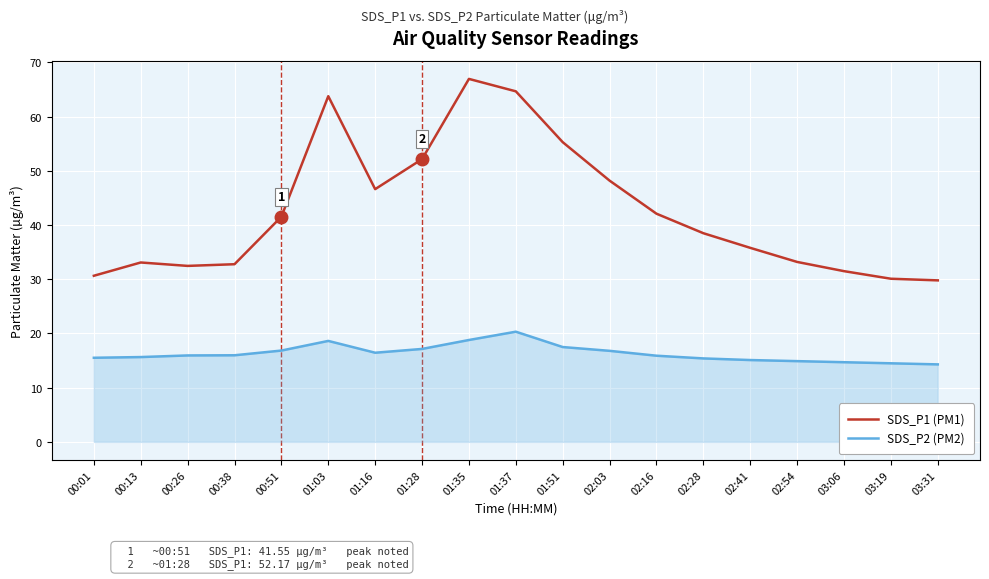

What is the difference between the maximum and minimum values in the SDS_P2 (PM2) series?

6.0